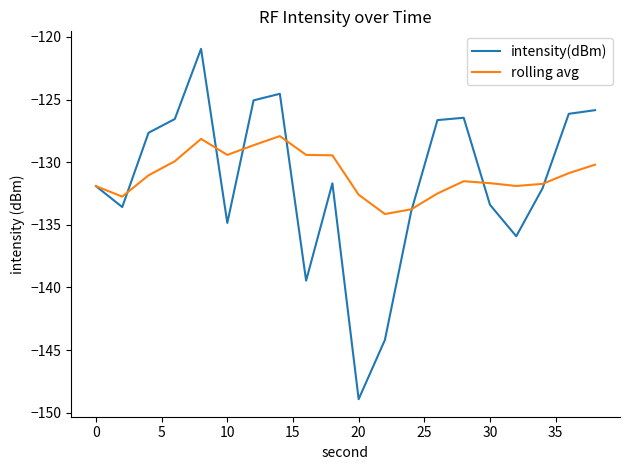

Which series has the largest total across all categories?

rolling avg